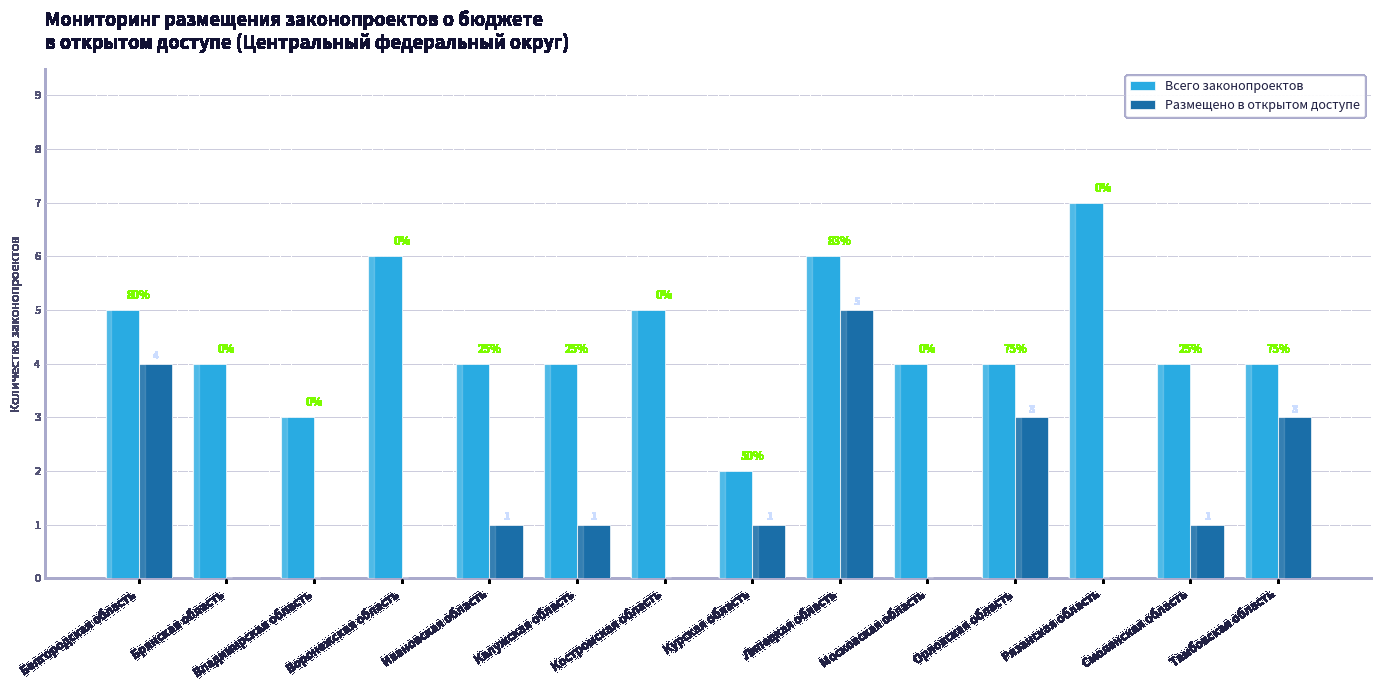

How many values in Размещено в открытом доступе are above zero?

8